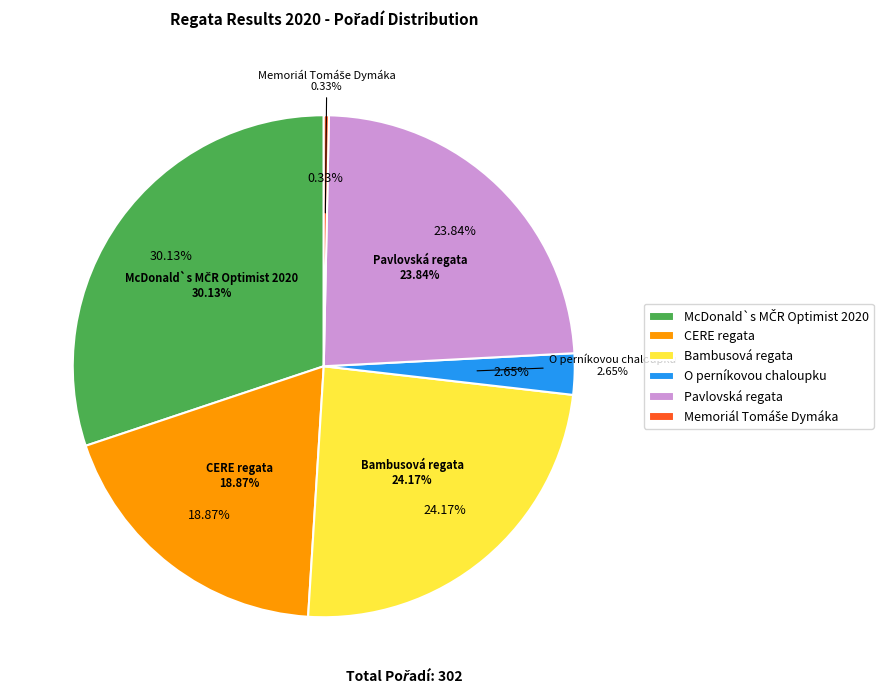

What percentage is the CERE regata slice, to the nearest percent?

19%